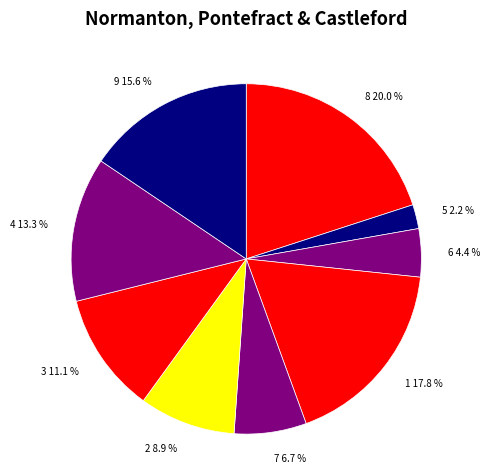

Between 9 and 5, which is larger?

9